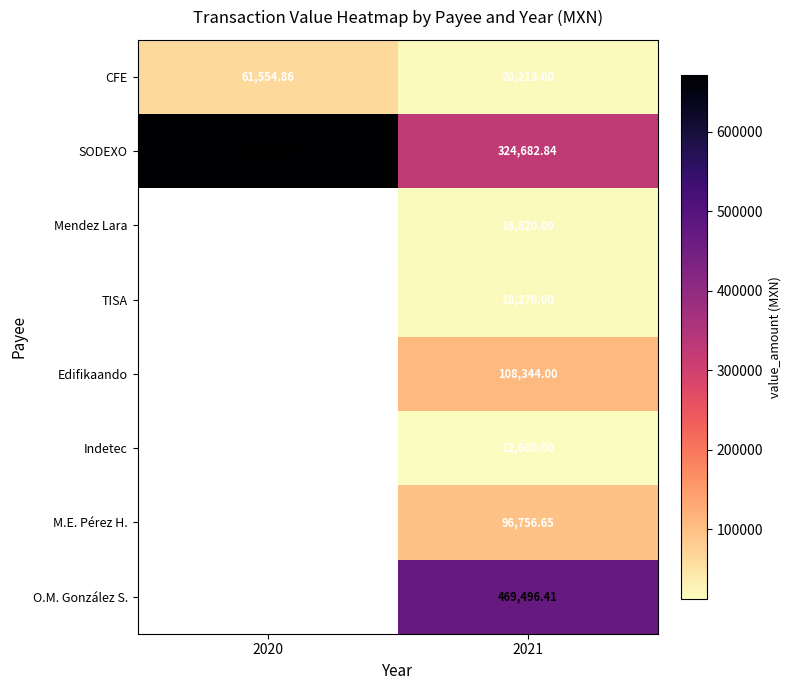

Which has a higher value, 2020 or 2021?

2020